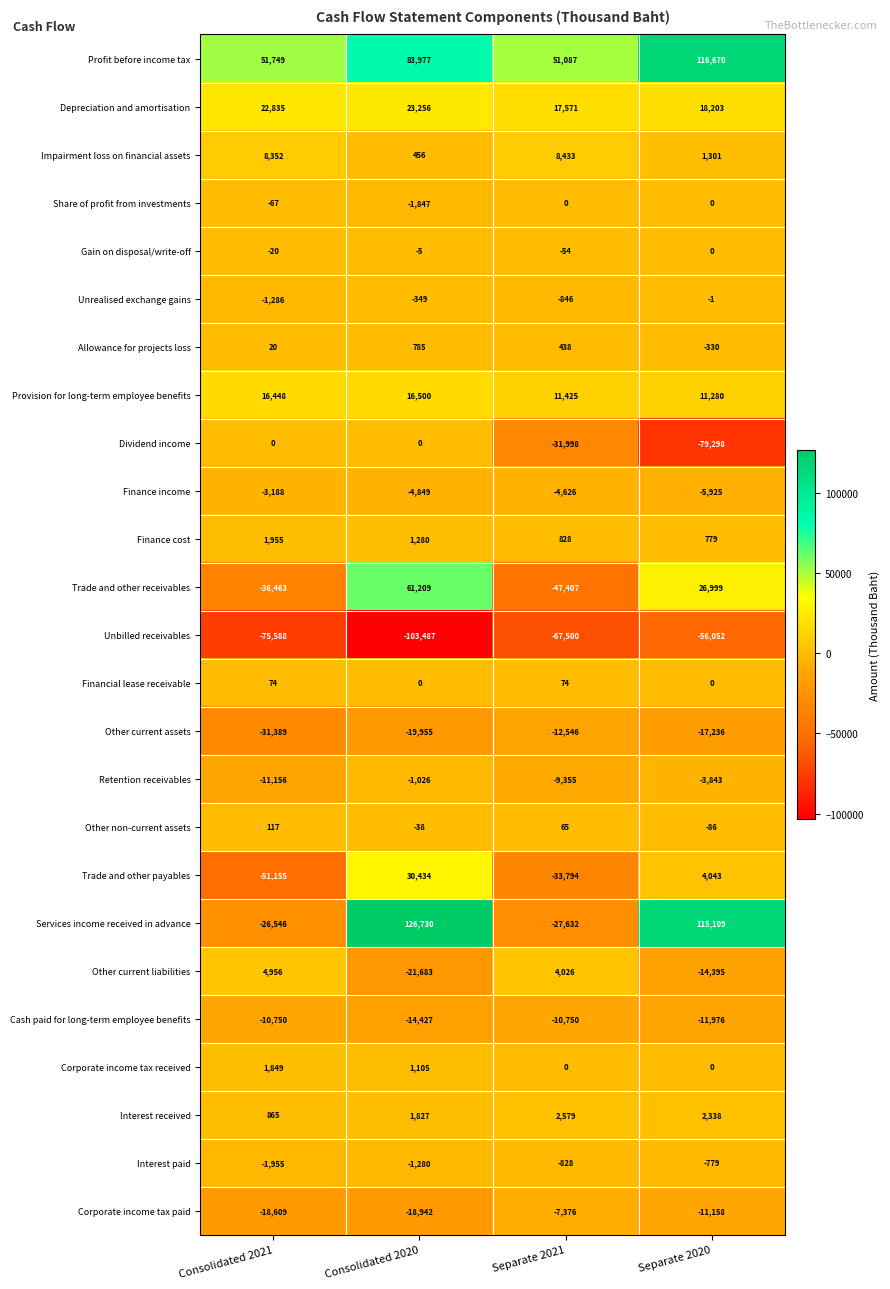

At which category does the chart reach its minimum across all series?

Consolidated 2020